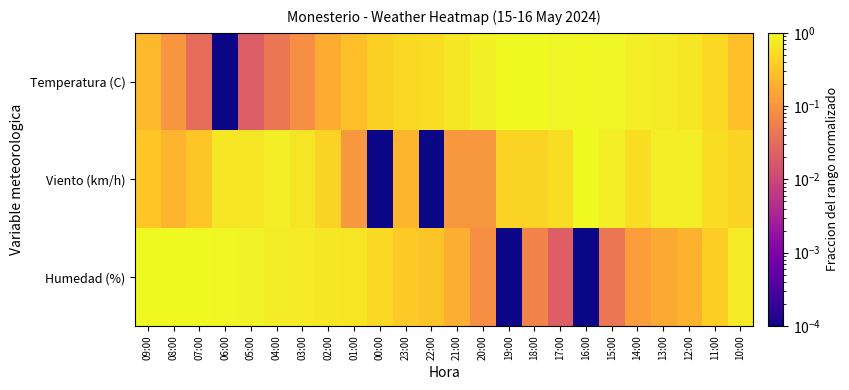

Rank the series by their maximum value, from highest to lowest.

Temperatura (C), Viento (km/h), Humedad (%)